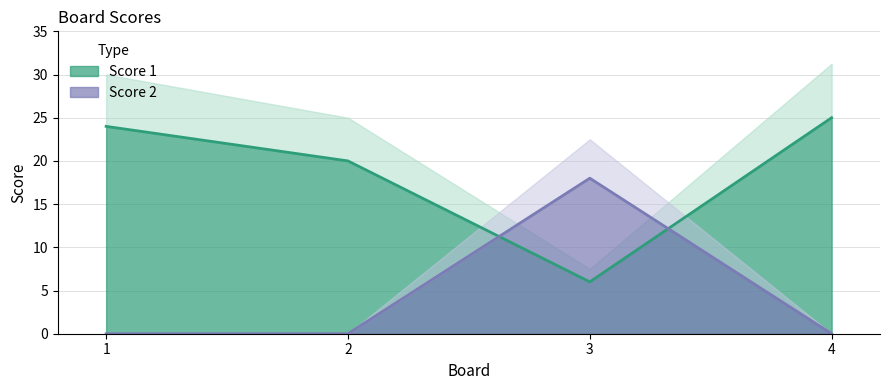

How many series are shown in this chart?

2